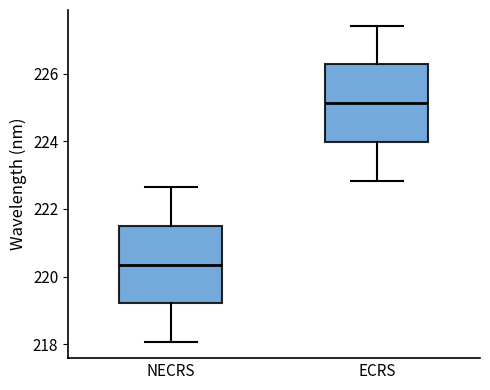

Reading left to right, transcribe this box plot: for each box, give where its median line is, the range the box spans, and where its two whiskers end, as read against the y-axis. The values are not printed on the chart, so give them approximately, as read against the axis.

NECRS: median 220.4, box 219.2 to 221.4, whiskers 218.0 to 222.6
ECRS: median 225.2, box 224.0 to 226.2, whiskers 222.8 to 227.4